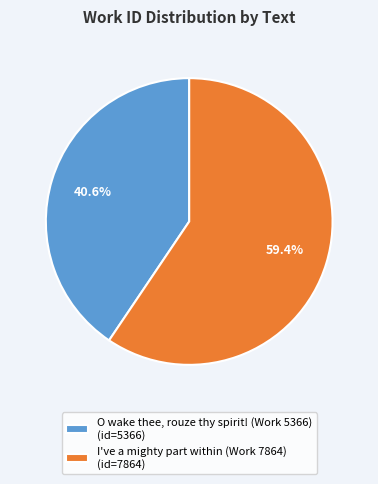

To the nearest percent, what percentage of the pie is I've a mighty part within (Work 7864)?

59%